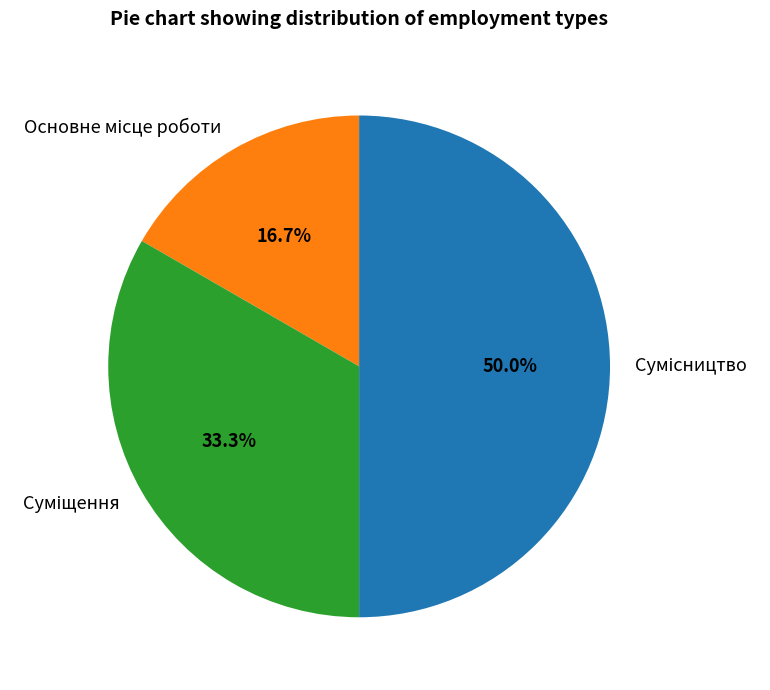

How many slices are in this pie chart?

3